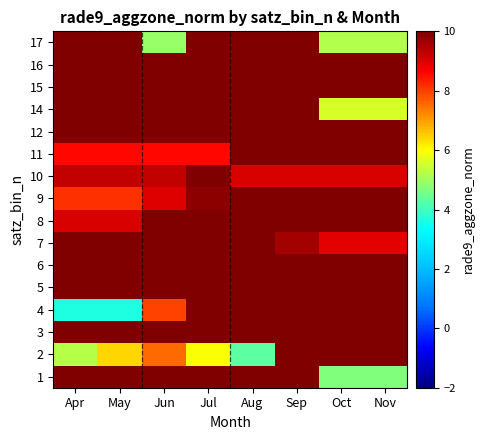

At which category is the sum across all series the highest?

Sep